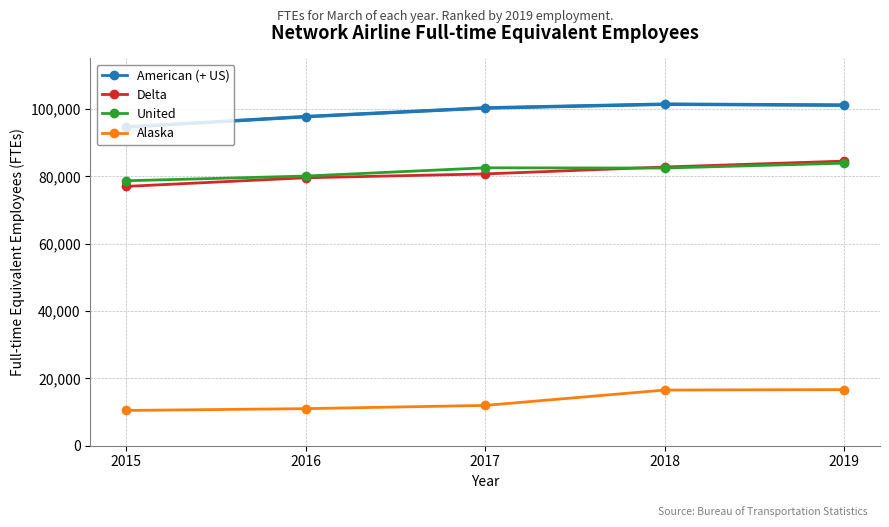

What is the highest value of the United series?

83892